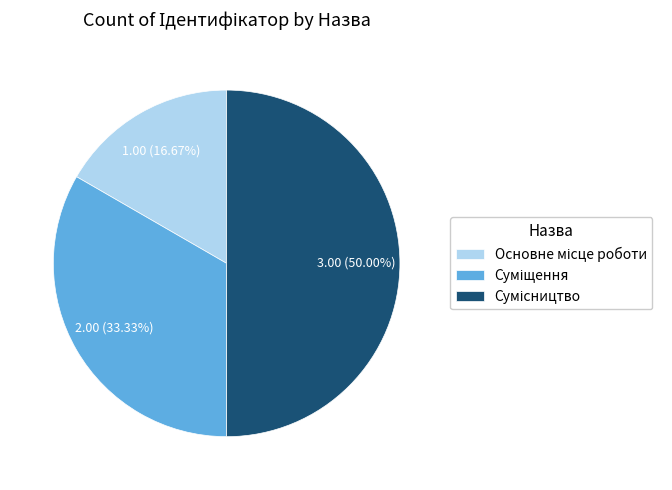

To the nearest percent, what is the difference between the largest and smallest slice percentages?

33%